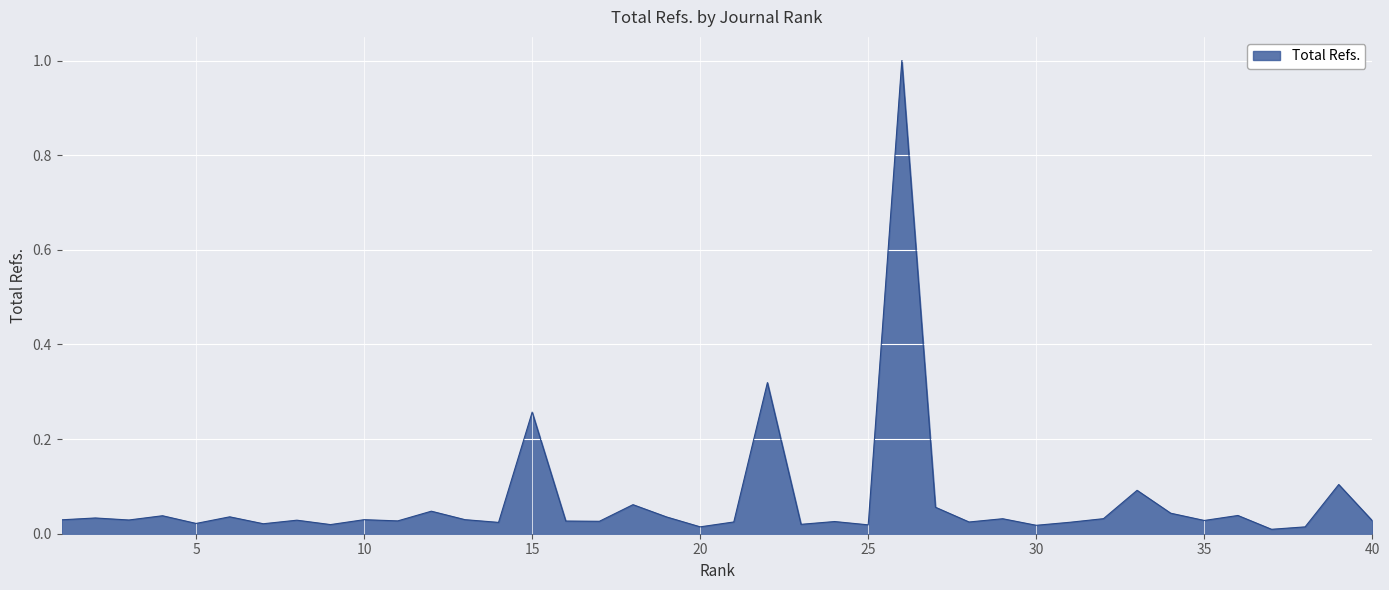

What is the maximum value shown in the chart?

1.0